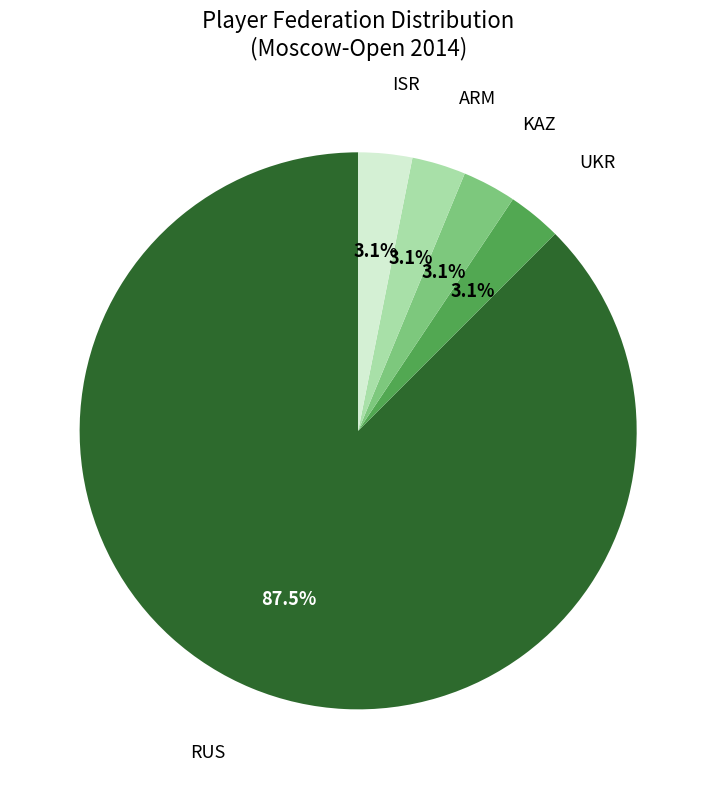

Does any single category account for the majority?

Yes